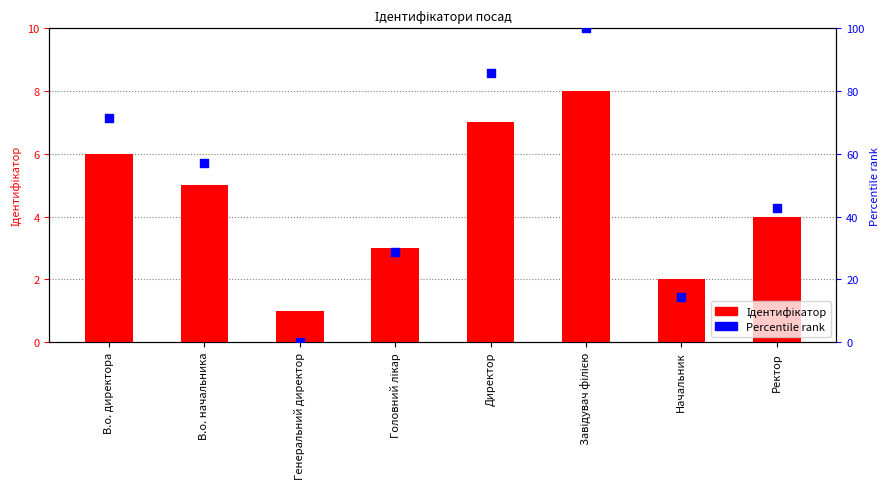

What are all the series names shown in the legend?

Ідентифікатор, Percentile rank